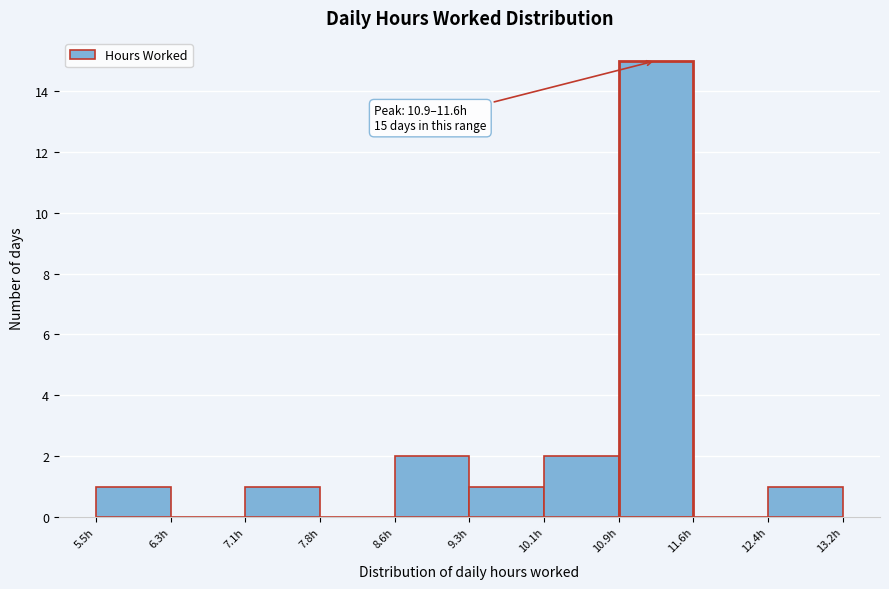

Over which range of the x-axis is the bar tallest?

10.9 to 11.6